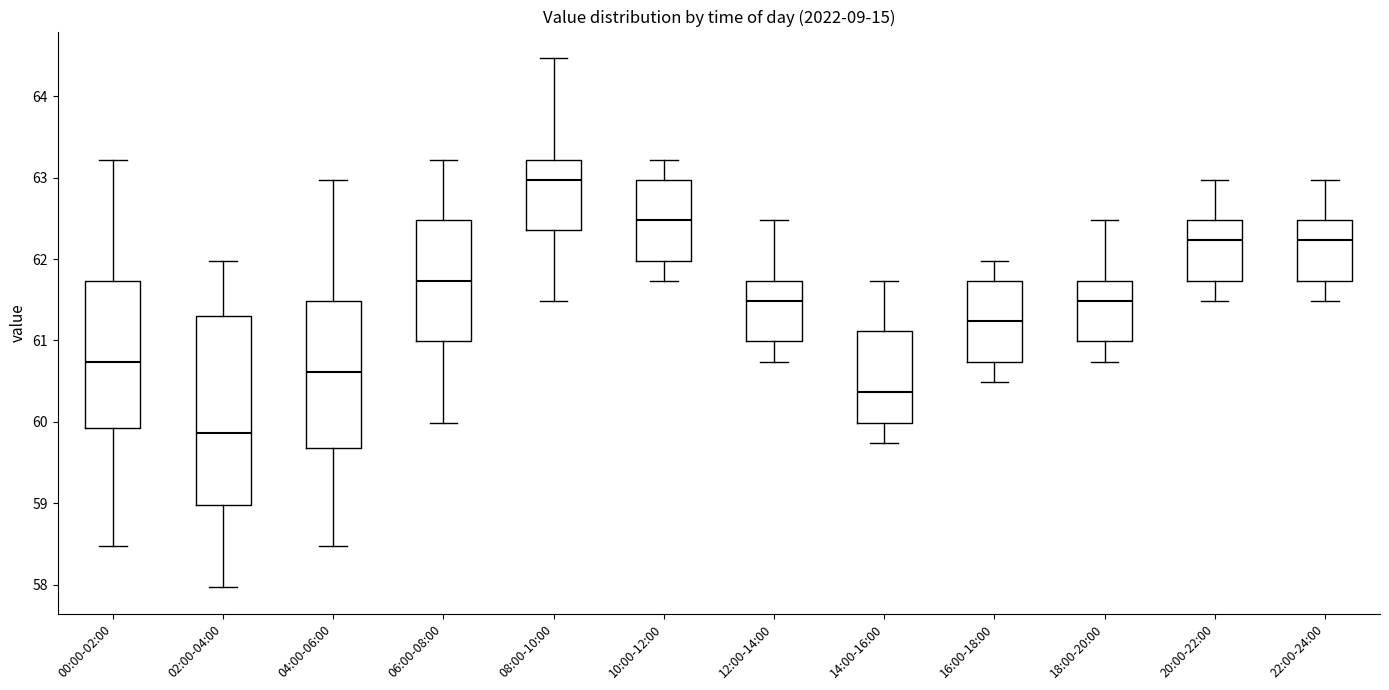

Which box is the tallest, from its lower edge to its upper edge?

02:00-04:00